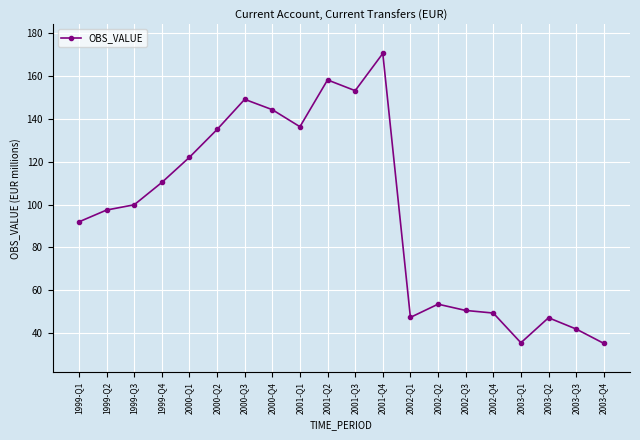

What is the minimum value shown in the chart?

35.1